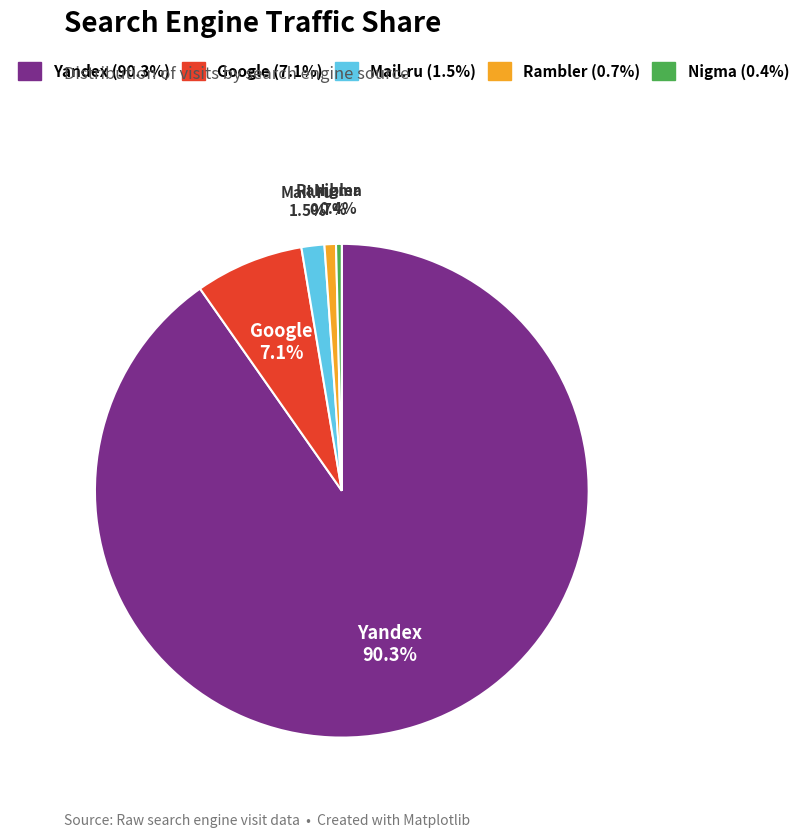

What is the largest slice in the pie chart?

Yandex